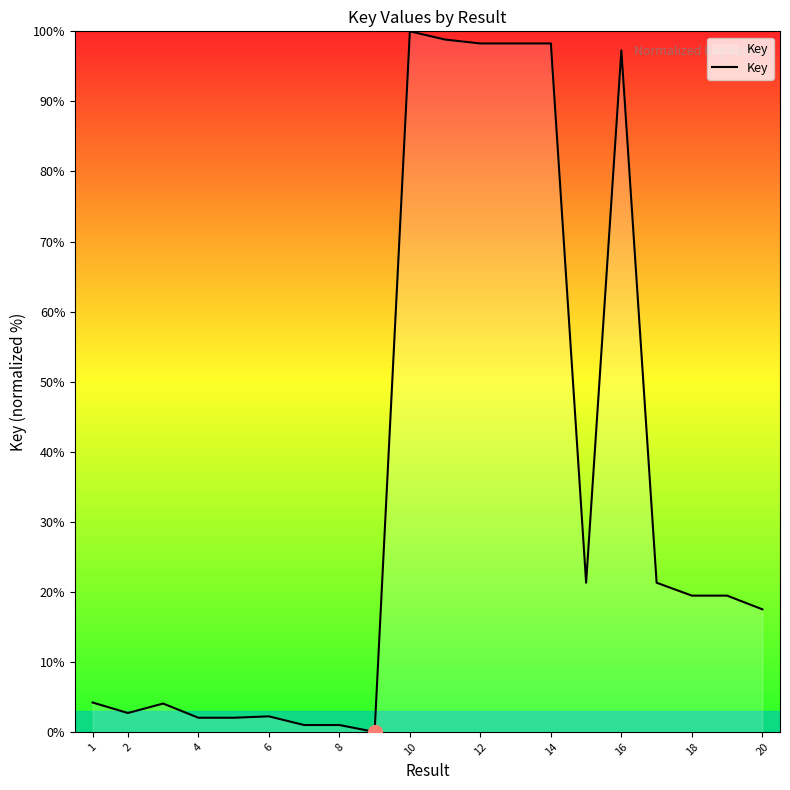

Does the chart display data point markers on the line(s)?

No